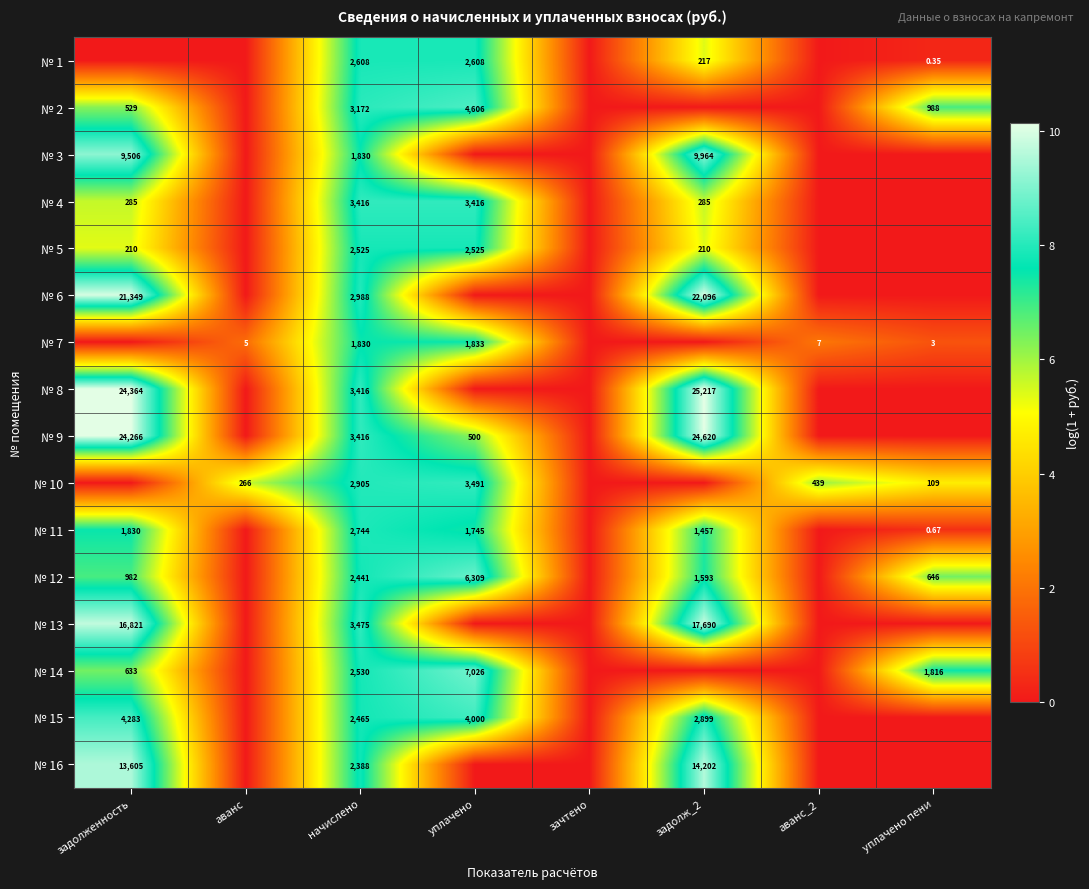

At which label does № 11 first exceed 7?

задолженность